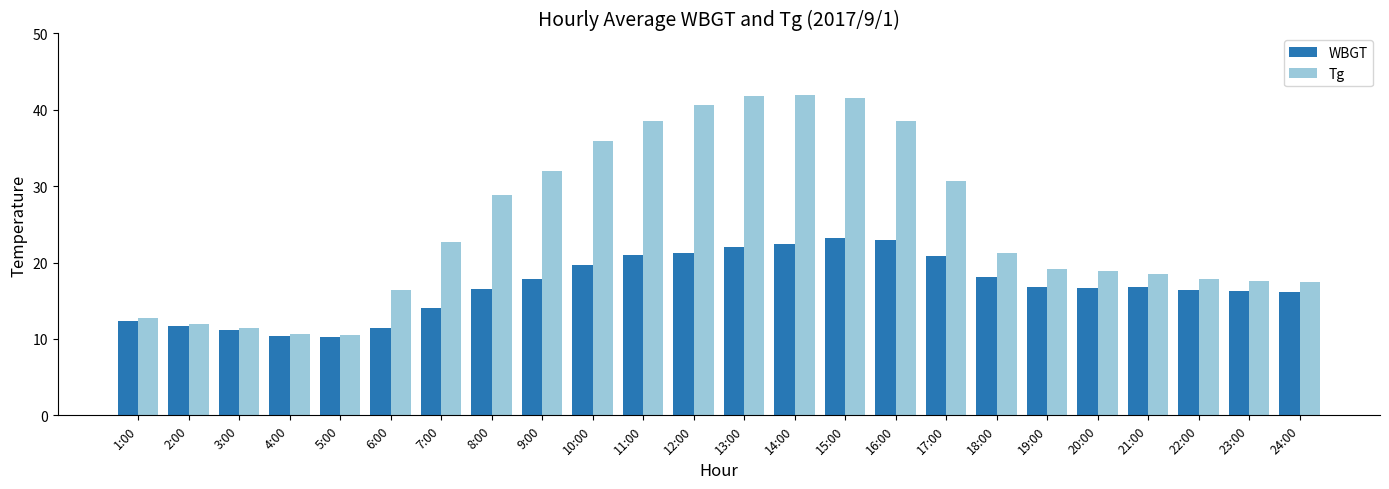

Which series has the largest range (max minus min)?

Tg